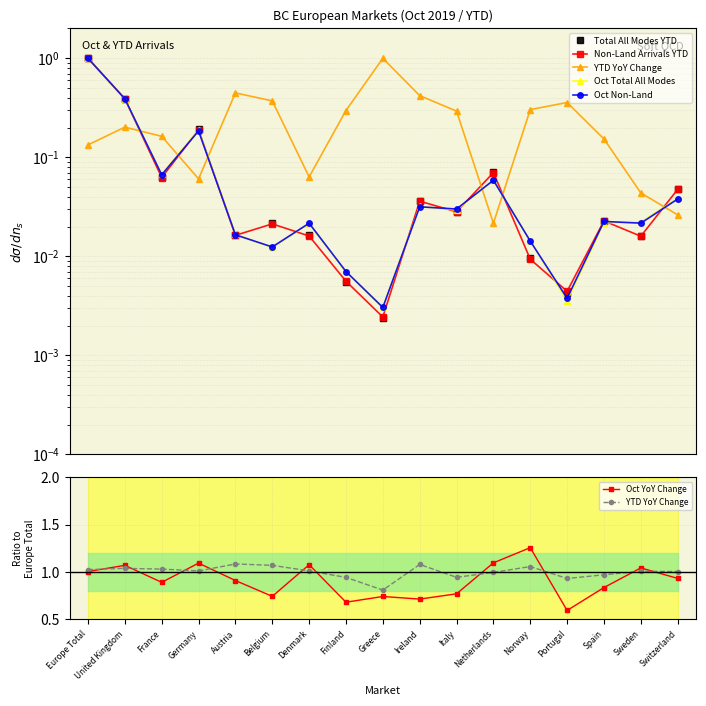

The value of Oct Total All Modes at Sweden is 0.0. True or false?

False